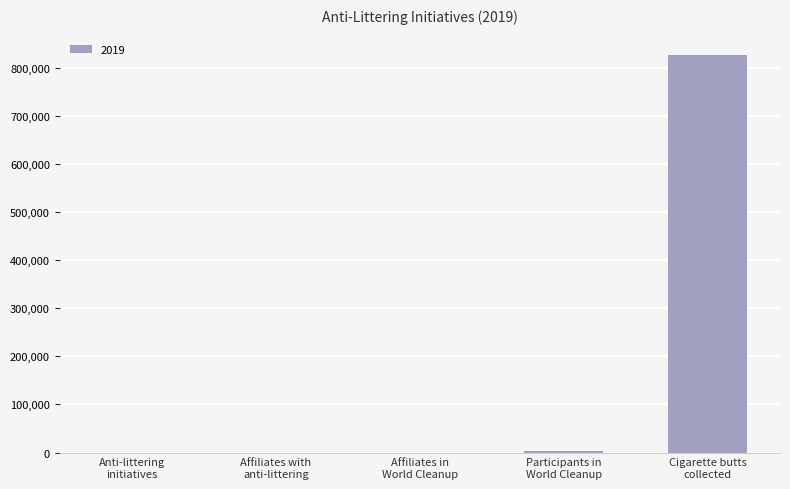

What is the average value?

166248